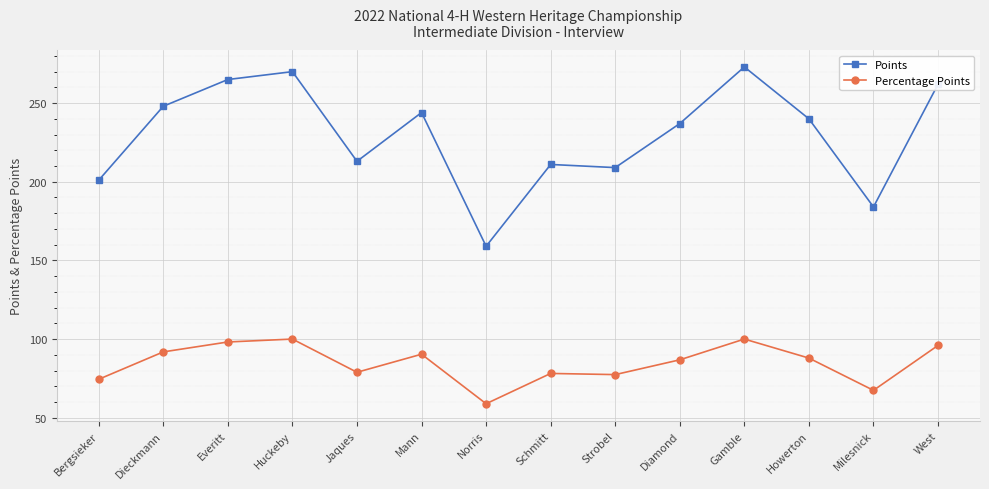

How many lines are shown in the chart?

2